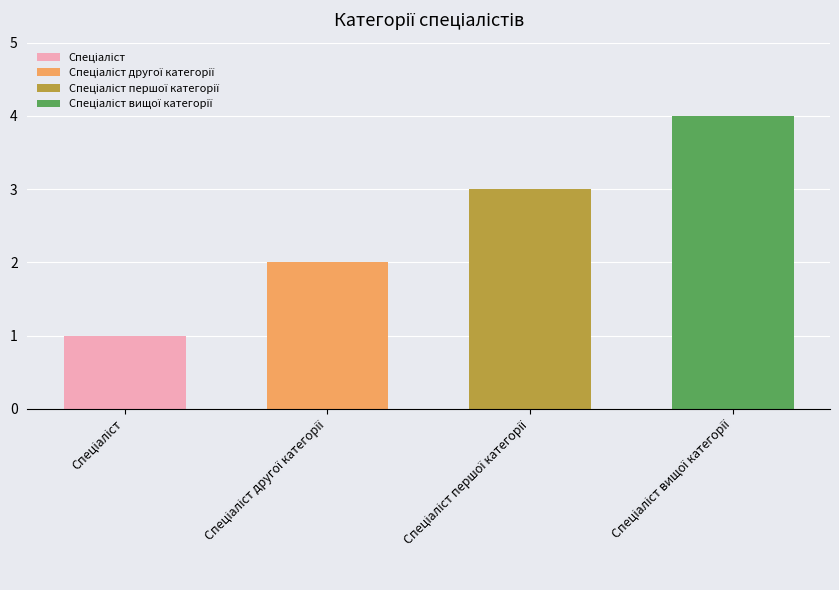

At which label is the value closest to 2?

Спеціаліст другої категорії